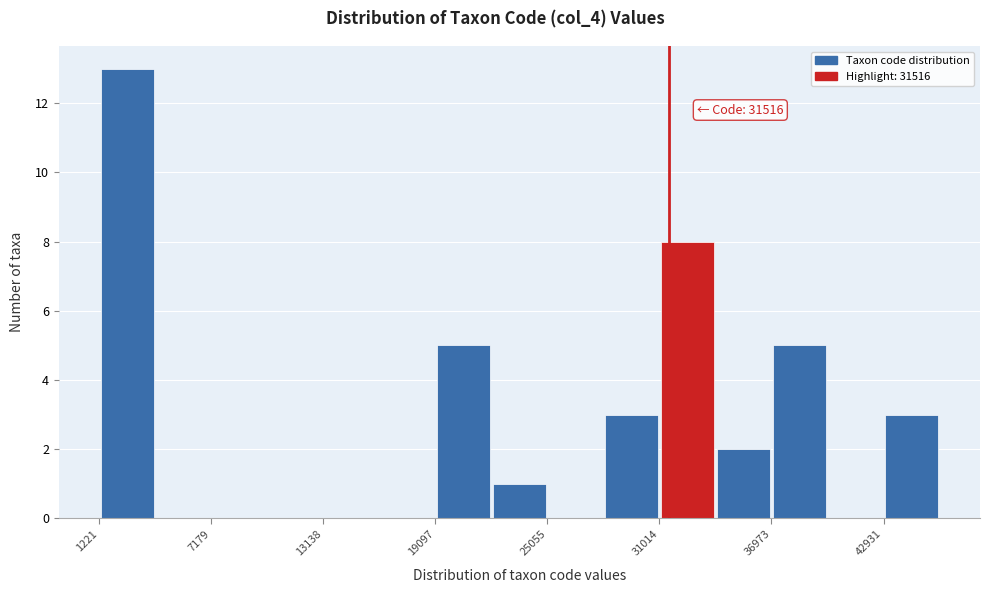

Read against the x-axis, roughly where is the centre of the tallest bar?

3000